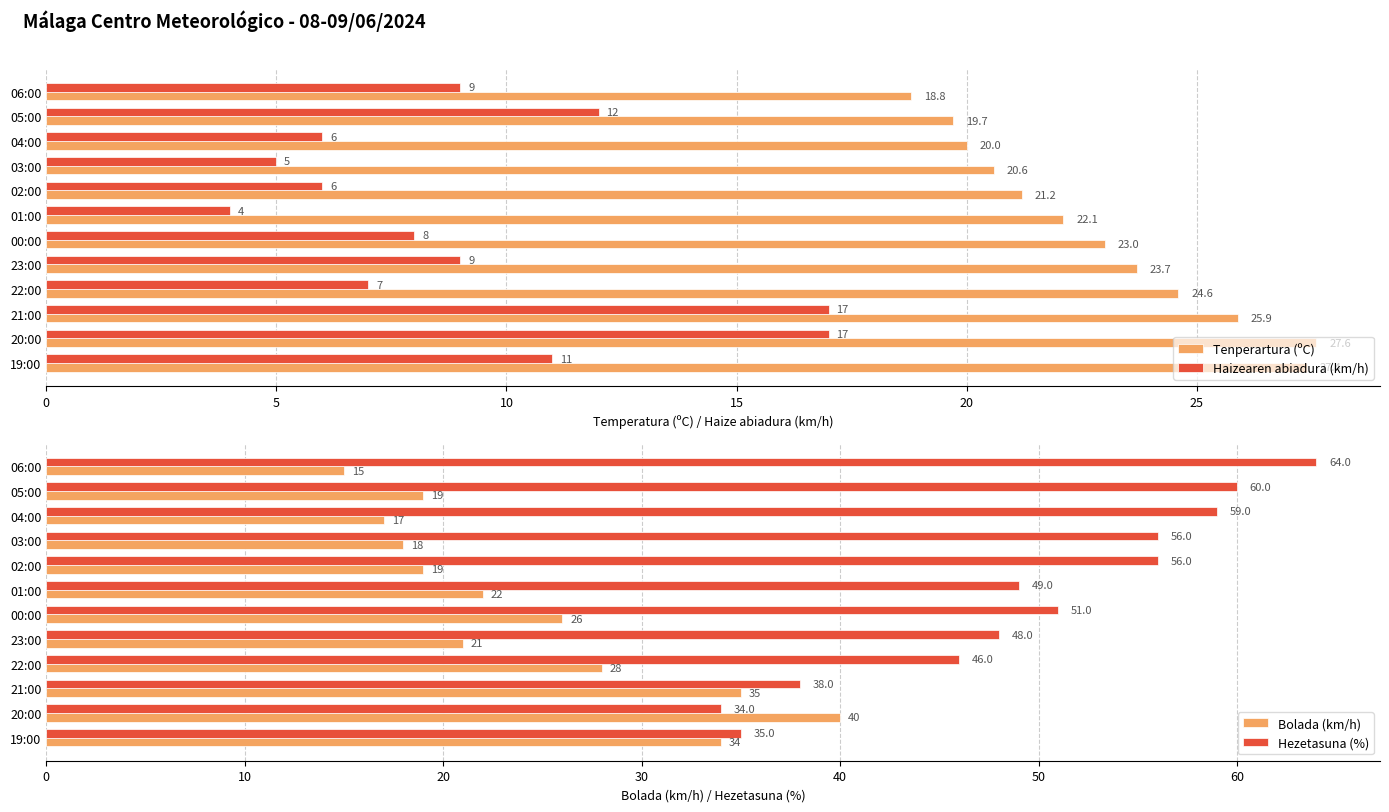

The Tenperartura (ºC) series shows 35.7 at 02:00. True or false?

False